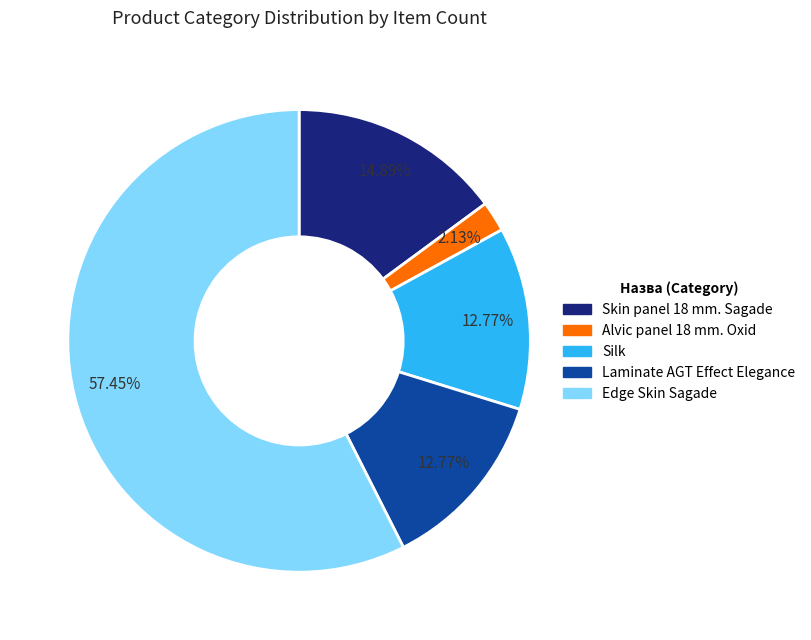

Which category accounts for the majority?

Edge Skin Sagade